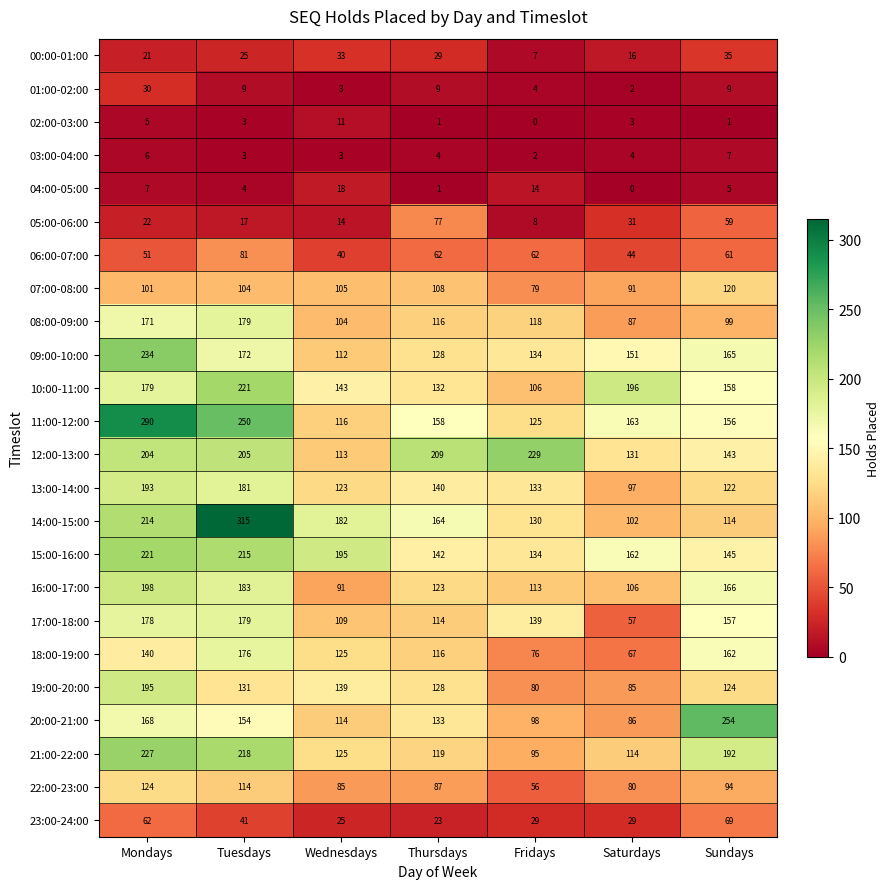

The 18:00-19:00 series shows 76 at Fridays. True or false?

True